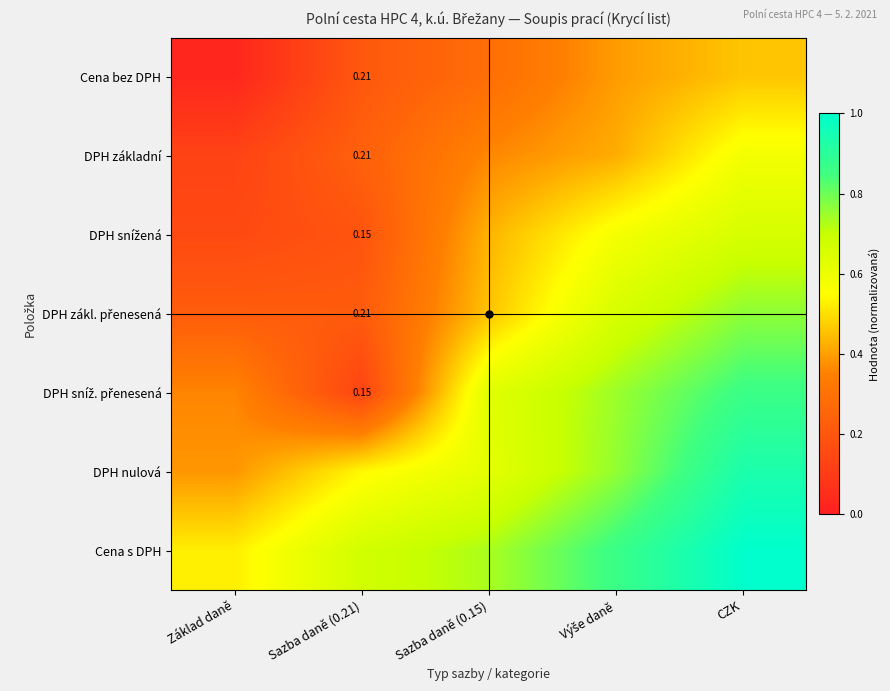

Which series has the largest total across all categories?

Cena s DPH